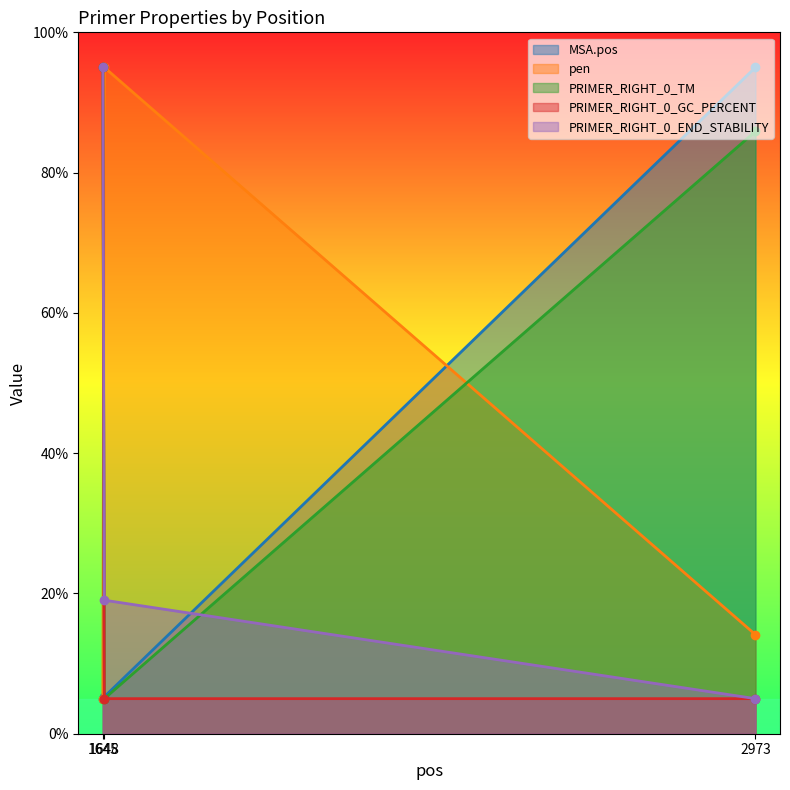

The value of MSA.pos at 2973 is 135.6. True or false?

False